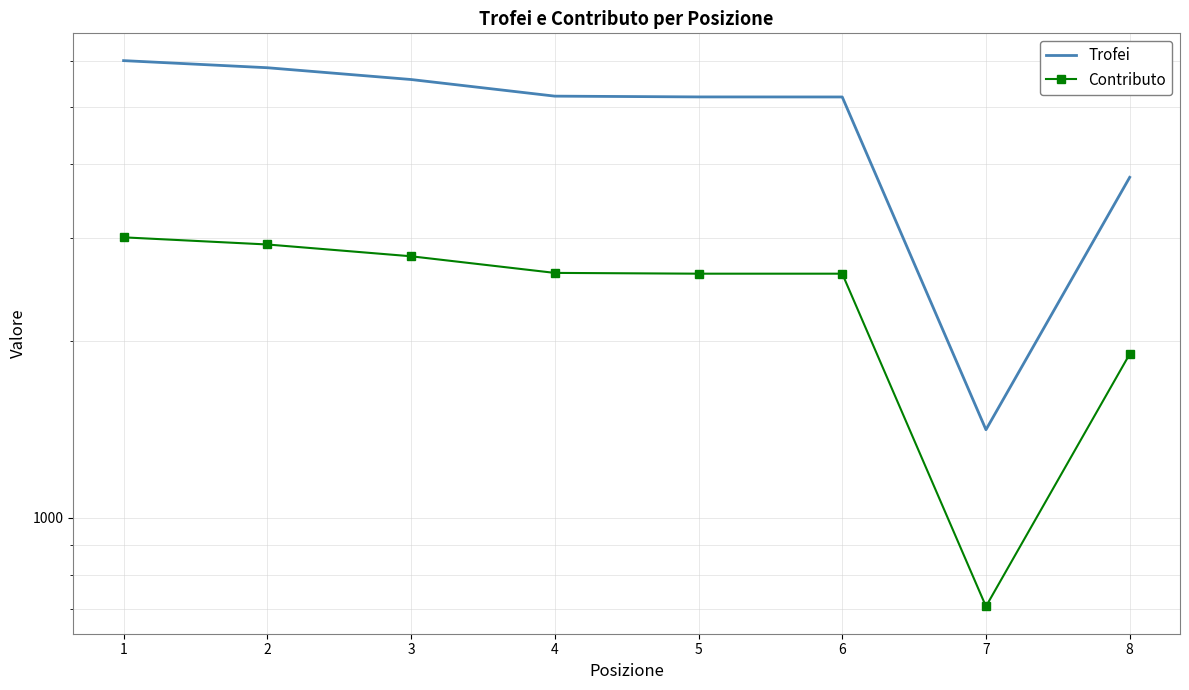

Is it true that Trofei equals 3218 at 1?

False